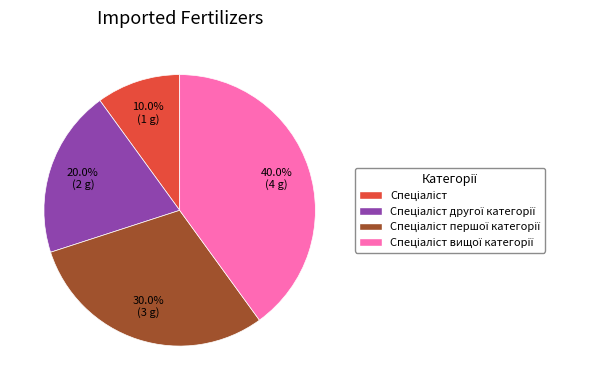

Is there any slice that represents more than half of the pie?

No